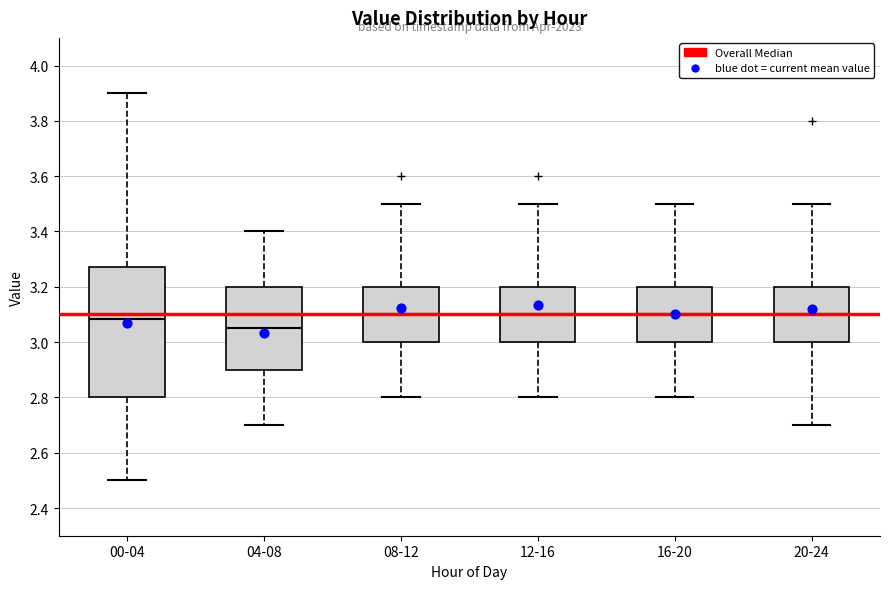

Which box is the tallest, from its lower edge to its upper edge?

00-04